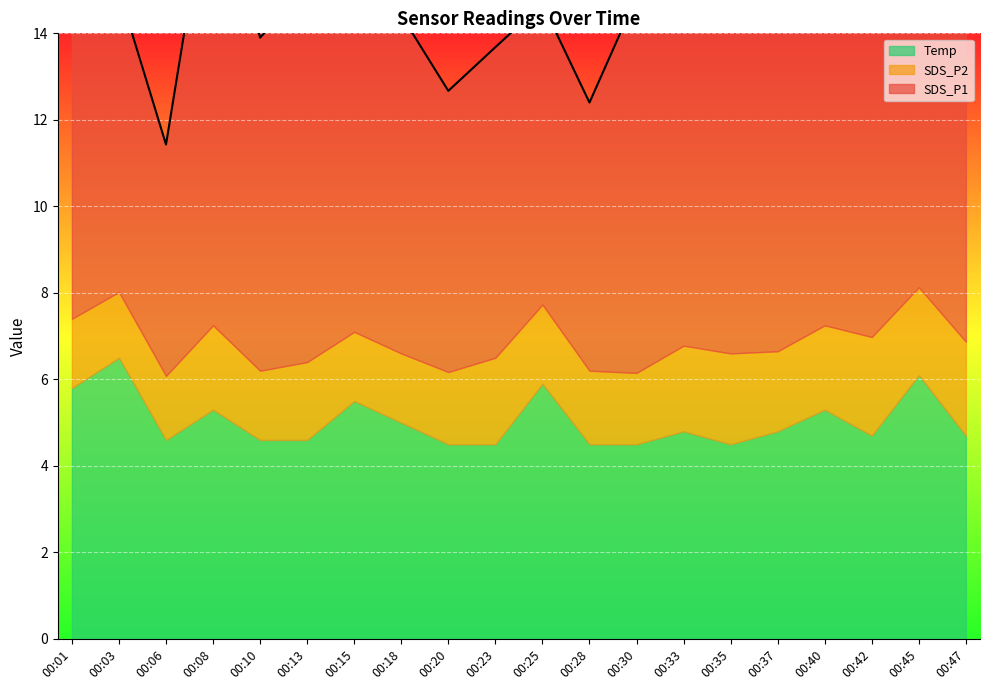

Read the SDS_P1 value at 00:45.

10.3